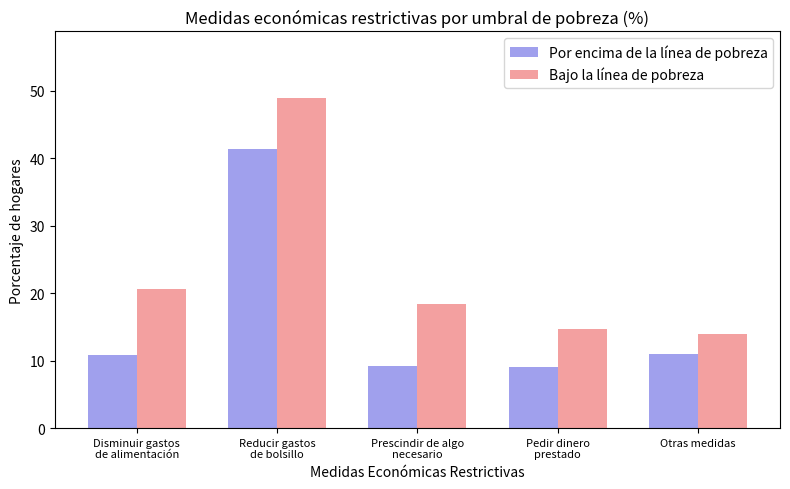

Rank the categories by Bajo la línea de pobreza value from highest to lowest.

Reducir gastos
de bolsillo, Disminuir gastos
de alimentación, Prescindir de algo
necesario, Pedir dinero
prestado, Otras medidas